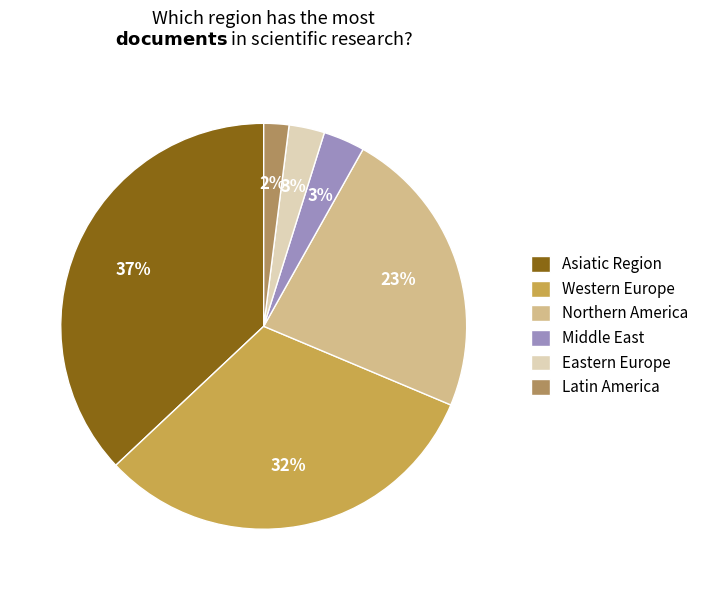

How many slices are in this pie chart?

6